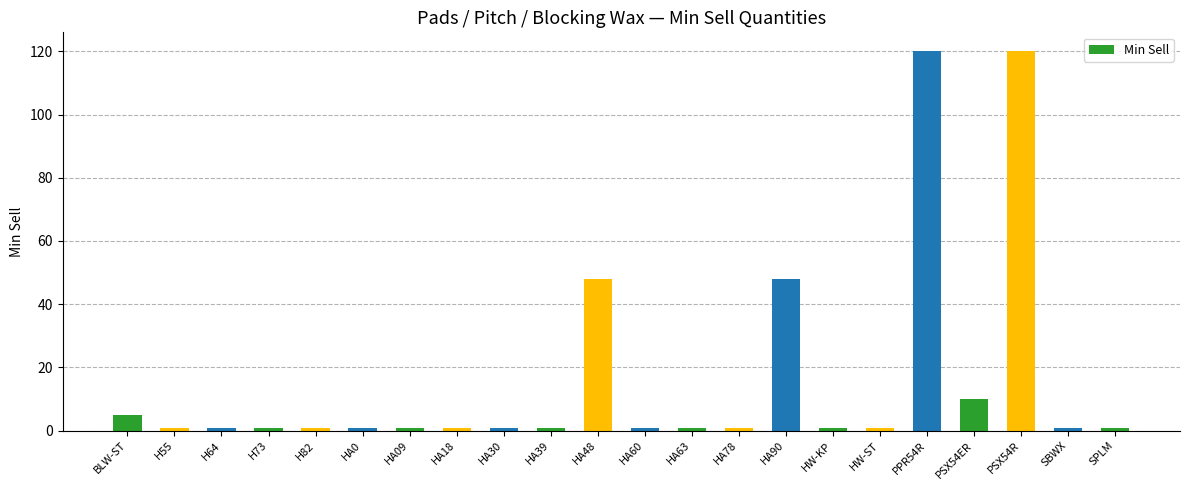

What is the sum of the values at HA48 and HA30?

49